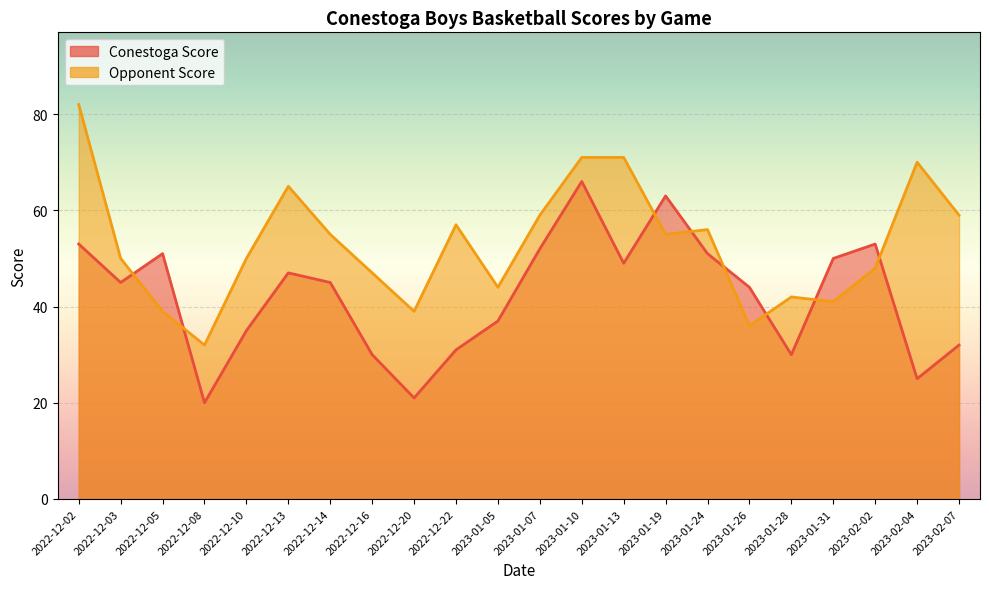

Which series has the largest range (max minus min)?

Opponent Score